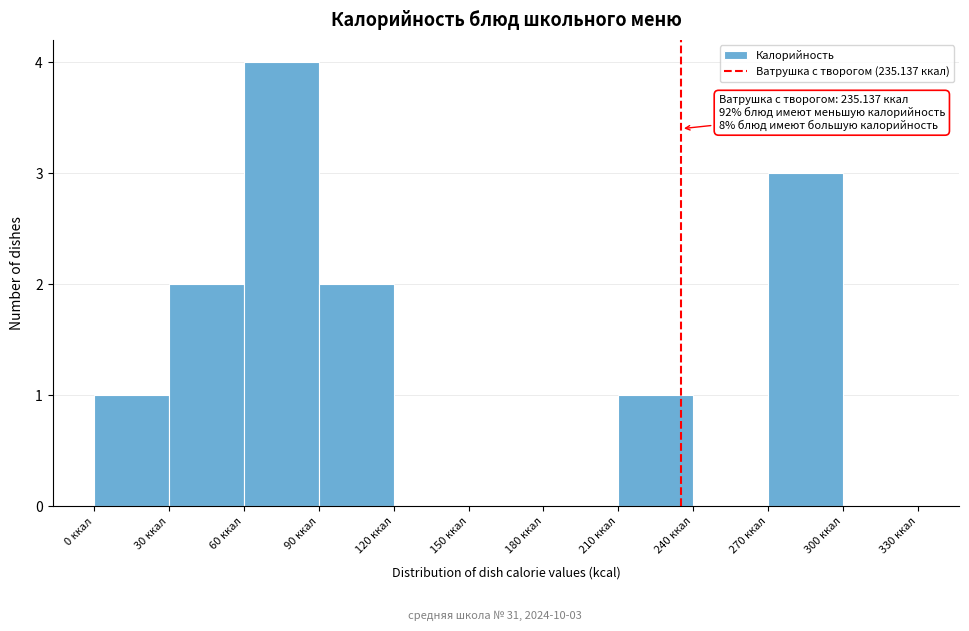

Which range on the x-axis has the tallest bar?

60 to 90